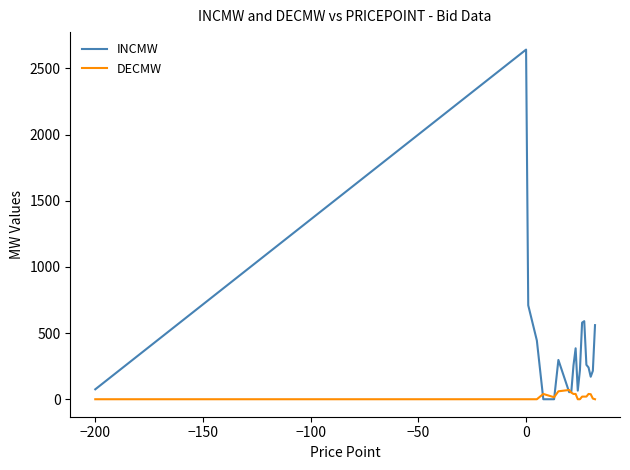

Which series has the largest range (max minus min)?

INCMW